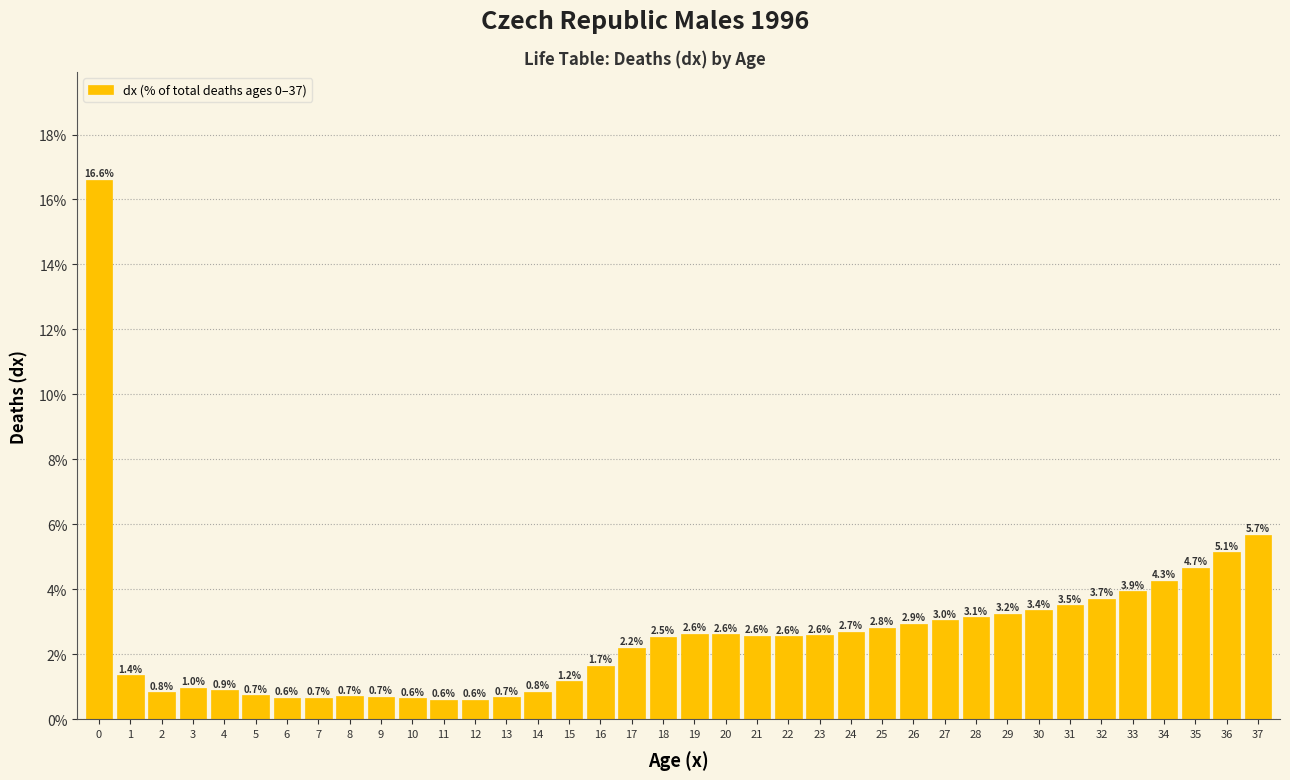

Reading right to left, what are all the values shown in this chart?

5.7	5.1	4.7	4.3	3.9	3.7	3.5	3.4	3.2	3.1	3.0	2.9	2.8	2.7	2.6	2.6	2.6	2.6	2.6	2.5	2.2	1.7	1.2	0.8	0.7	0.6	0.6	0.6	0.7	0.7	0.7	0.6	0.7	0.9	1.0	0.8	1.4	16.6